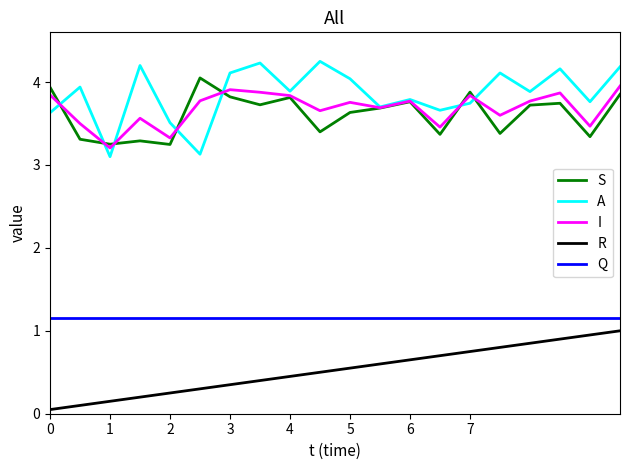

At how many categories does at least one series exceed 0?

20